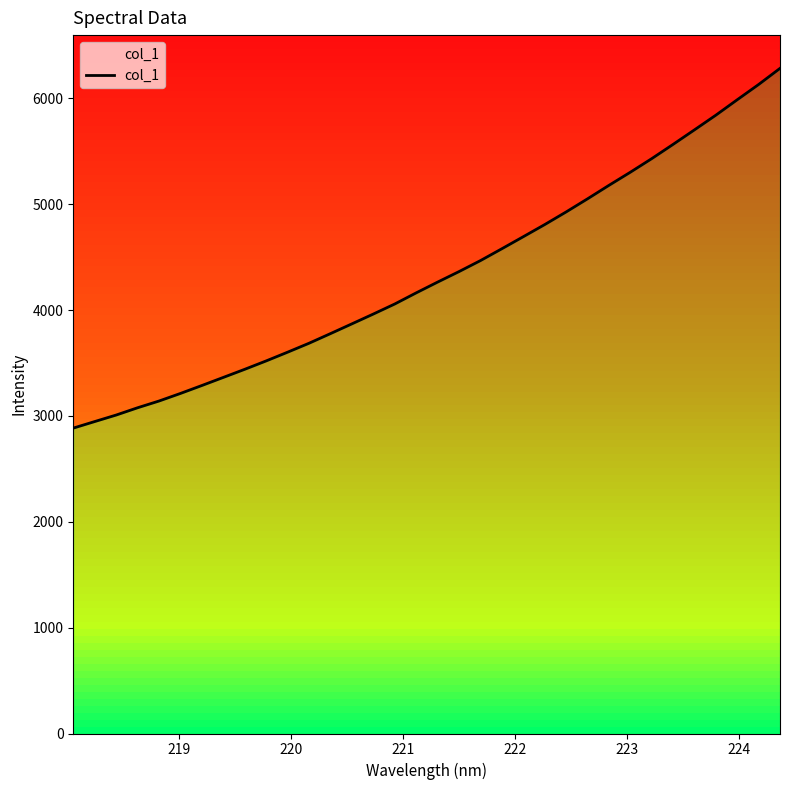

Reading left to right, transcribe all the data shown in this chart.

2884.7	2946.7	3008.1	3076.9	3140.6	3212.3	3287.3	3363.7	3440.3	3519.6	3602.0	3686.4	3777.3	3869.6	3962.2	4057.1	4162.1	4263.8	4363.1	4466.7	4578.8	4692.4	4806.8	4926.0	5050.0	5177.2	5301.2	5429.5	5564.4	5701.7	5840.4	5986.2	6130.2	6282.7